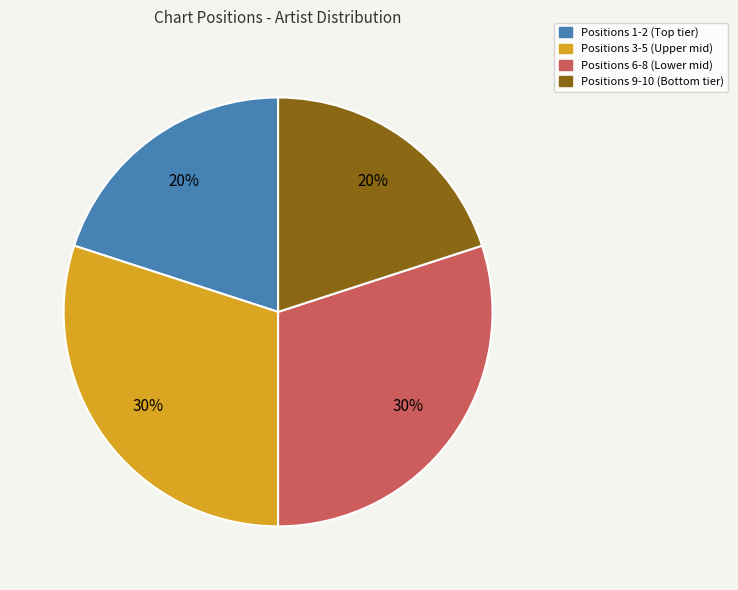

Does any single category account for the majority?

No